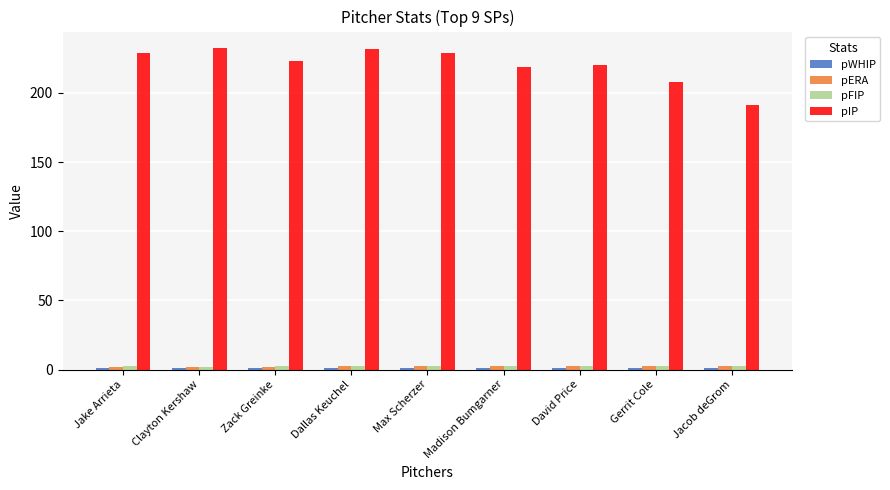

What is the label of the 1st bar from the right?

Jacob deGrom